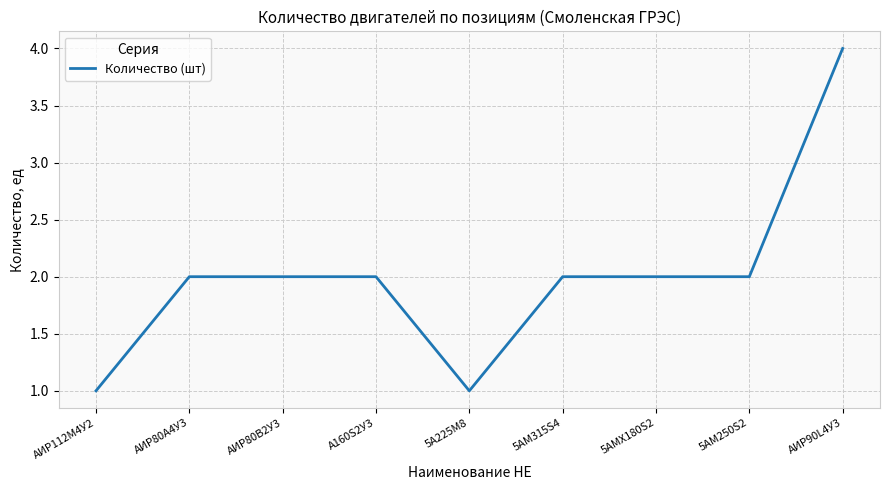

At which category does the chart reach its peak across all series?

АИР90L4У3